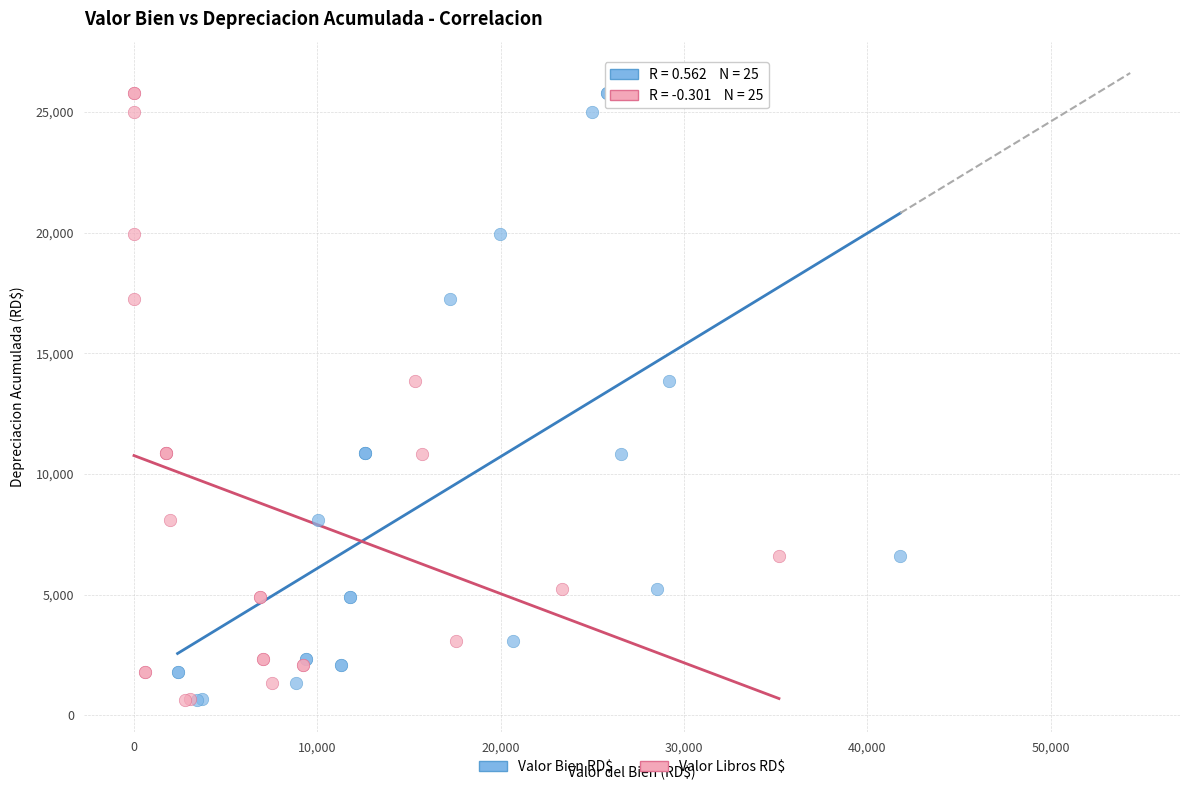

What are all the series names shown in the legend?

Valor Bien RD$, Valor Libros RD$